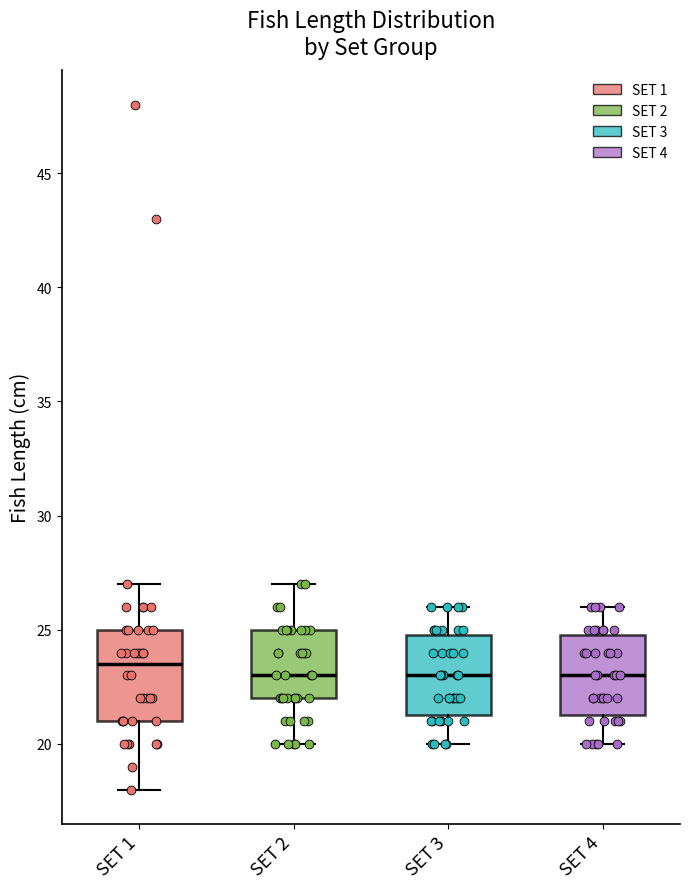

Reading left to right, transcribe this box plot: for each box, give where its median line is, the range the box spans, and where its two whiskers end, as read against the y-axis. The values are not printed on the chart, so give them approximately, as read against the axis.

SET 1: median 23.5, box 21.0 to 25.0, whiskers 18.0 to 27.0
SET 2: median 23.0, box 22.0 to 25.0, whiskers 20.0 to 27.0
SET 3: median 23.0, box 21.5 to 25.0, whiskers 20.0 to 26.0
SET 4: median 23.0, box 21.5 to 25.0, whiskers 20.0 to 26.0